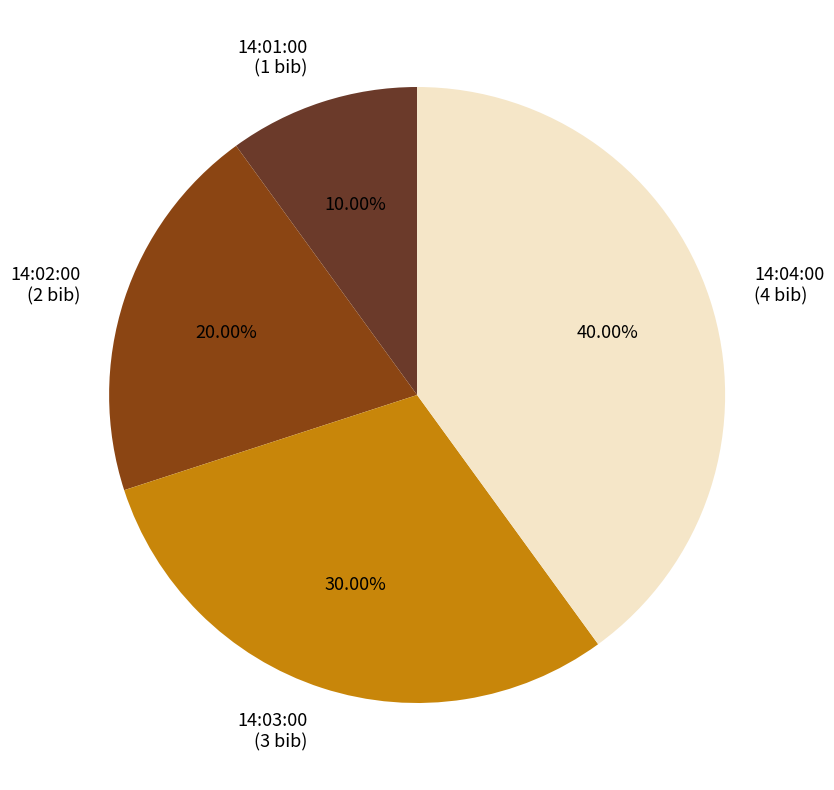

Do 14:03:00 and 14:01:00 together represent more than half of the pie?

No